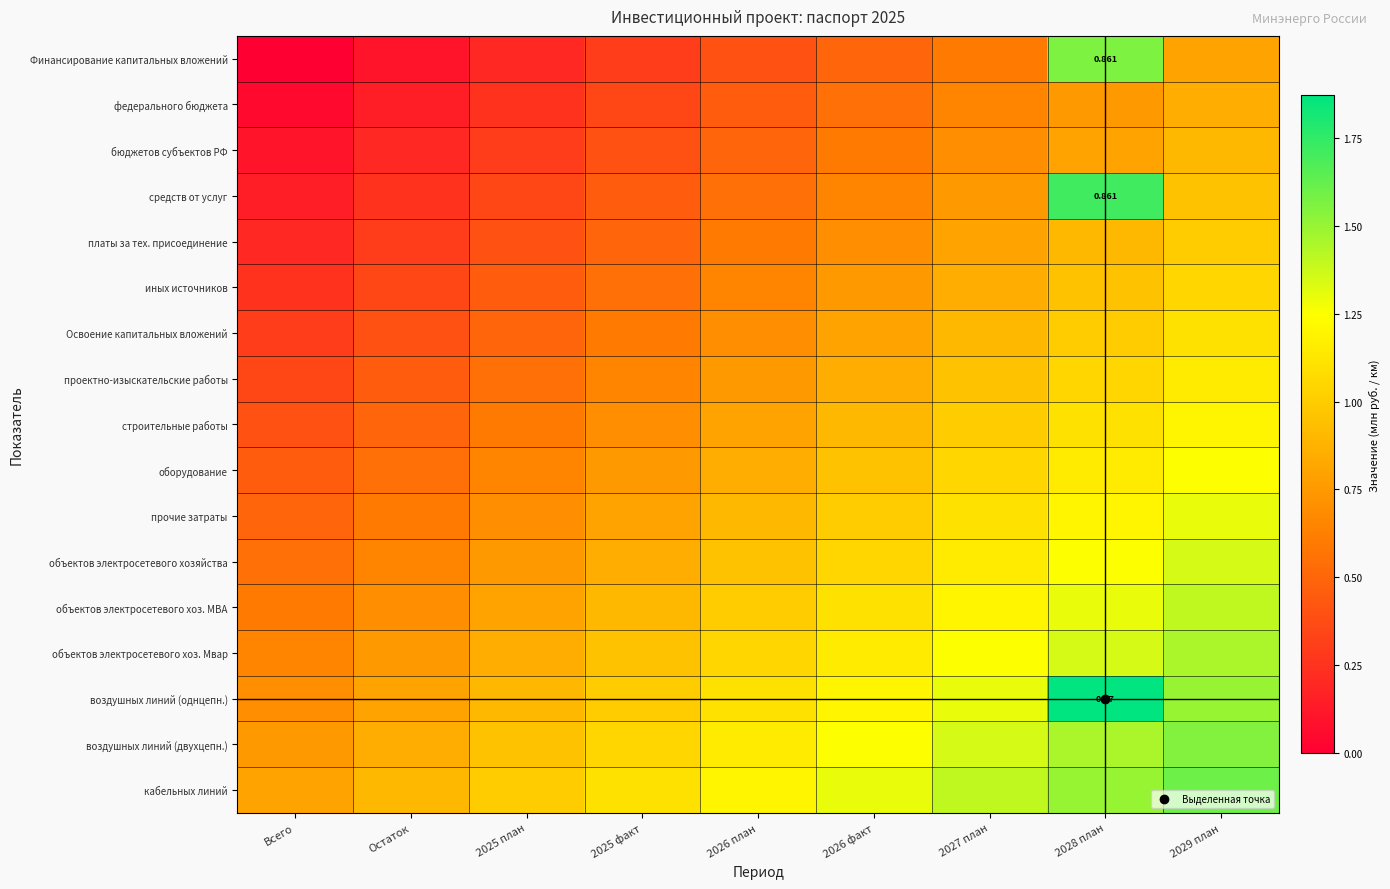

Where does the воздушных линий (однцепн.) series first go above 1?

2026 план